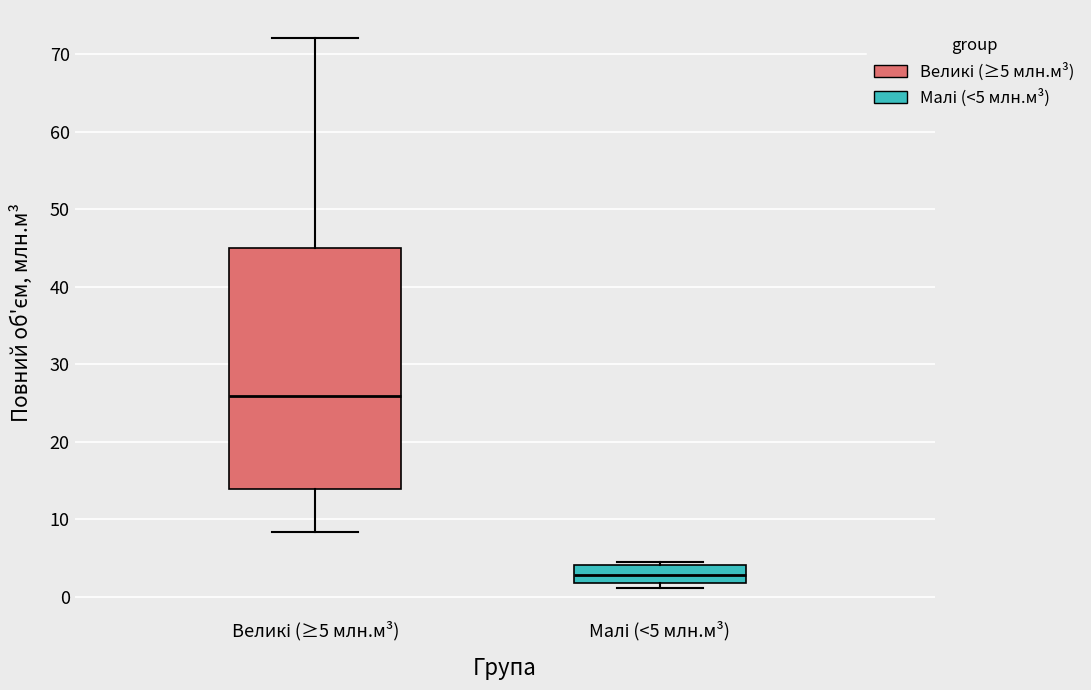

Comparing the boxes themselves (not the whiskers), which one is the tallest?

Великі (≥5 млн.м³)